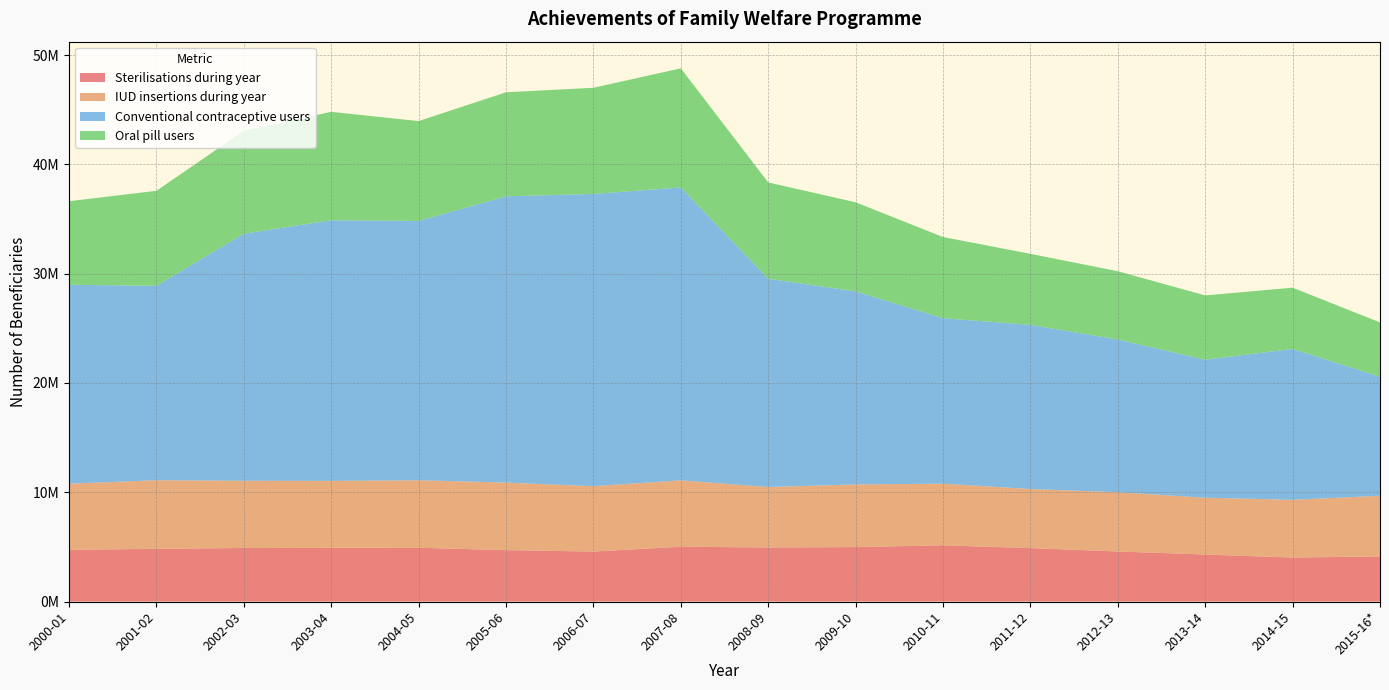

Reading left to right, transcribe all the data shown in this chart.

Sterilisations during year: 4735149	4827265	4903388	4924824	4925882	4705196	4576780	5018693	4950151	4986628	5148108	4891975	4582765	4303568	4030409	4134343
IUD insertions during year: 6047275	6272545	6148036	6114667	6171782	6184249	5978429	6072099	5531348	5726550	5637404	5405777	5420801	5199053	5277460	5545056
Conventional contraceptive users: 18203564	17785094	22603751	23847084	23724372	26187947	26736594	26799246	19051830	17667570	15140673	15015973	13974073	12622278	13809151	10892331
Oral pill users: 7639957	8695474	9412899	9917614	9135223	9515586	9713999	10893390	8812162	8148911	7423833	6502005	6245661	5884864	5602284	4966502